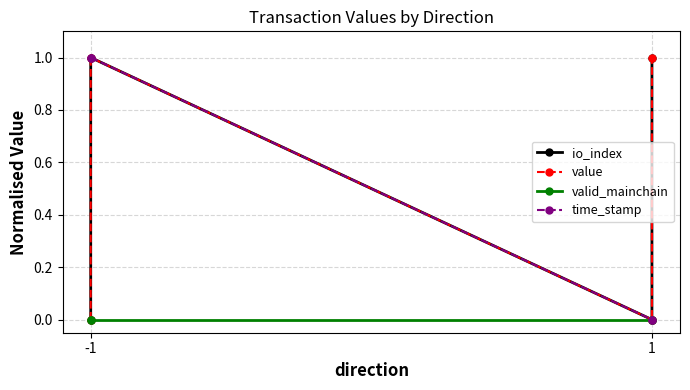

At which category is the sum across all series the highest?

-1